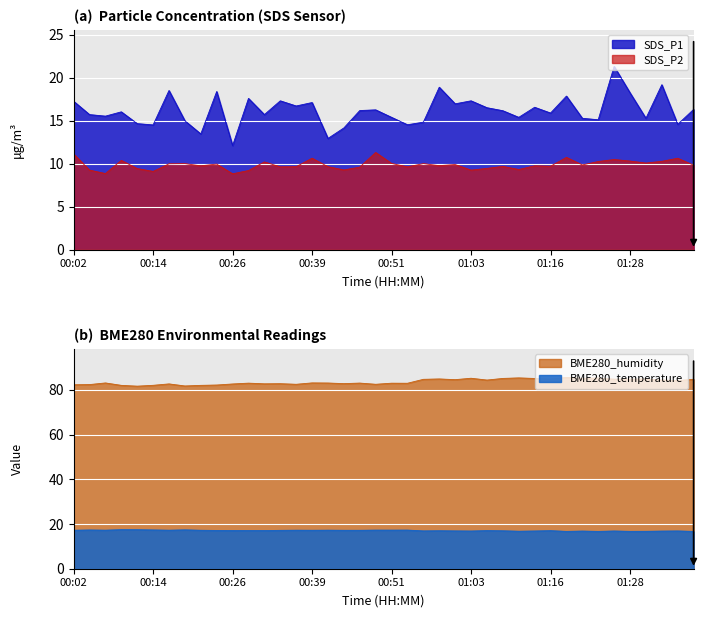

Which series has the widest spread of values?

SDS_P1